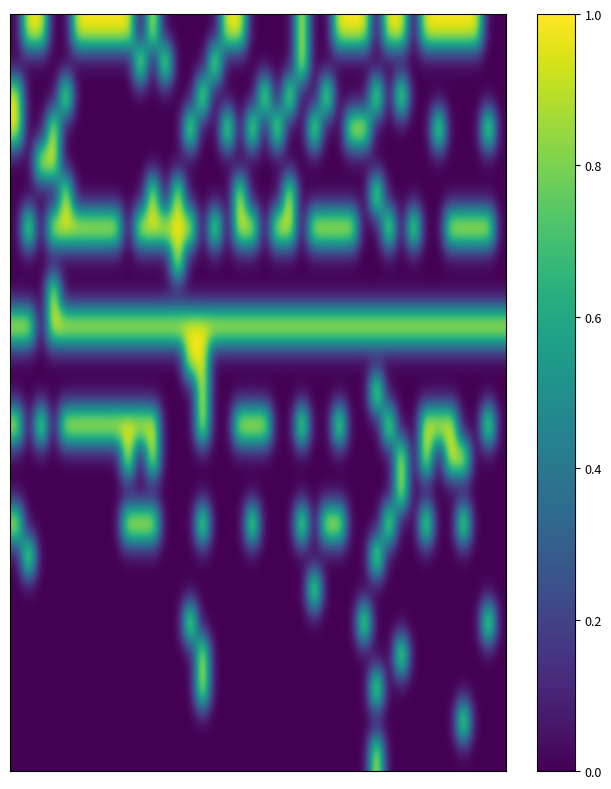

At how many categories does at least one series exceed 0?

40